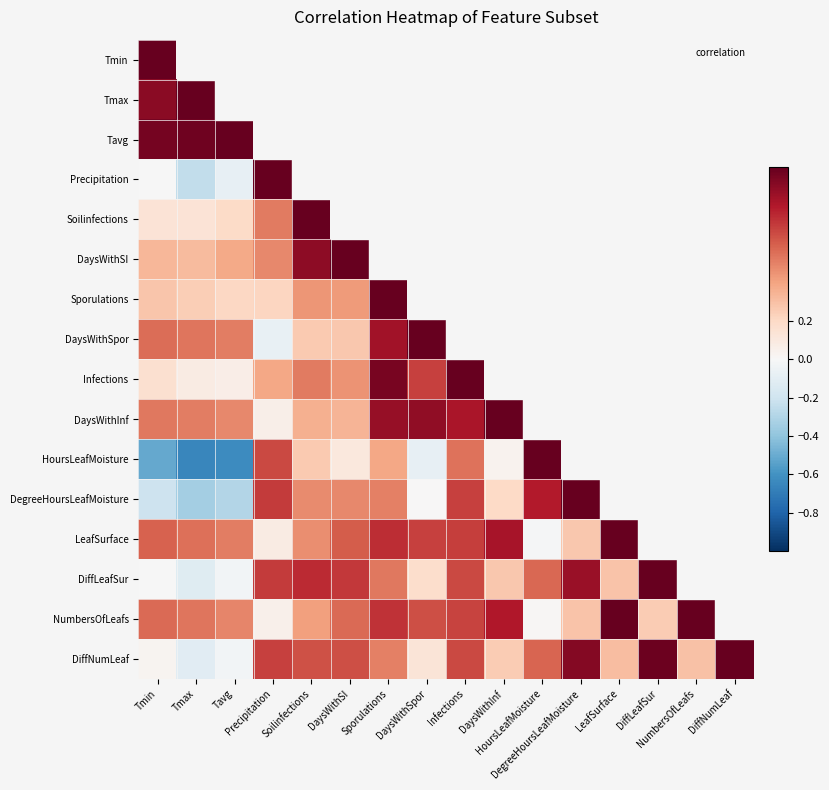

At how many categories does at least one series exceed 0?

16